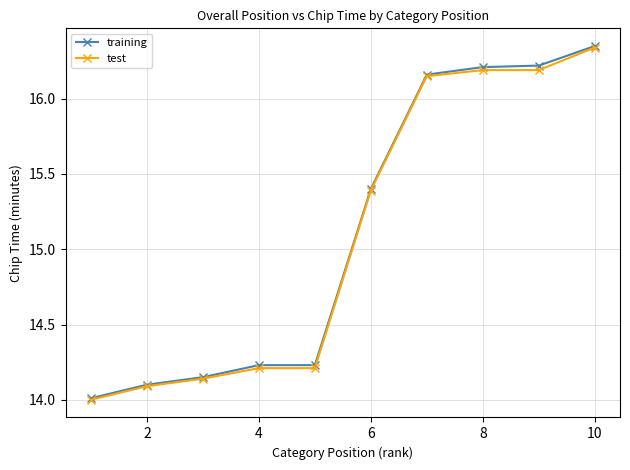

What is the lowest value of the test series?

14.0